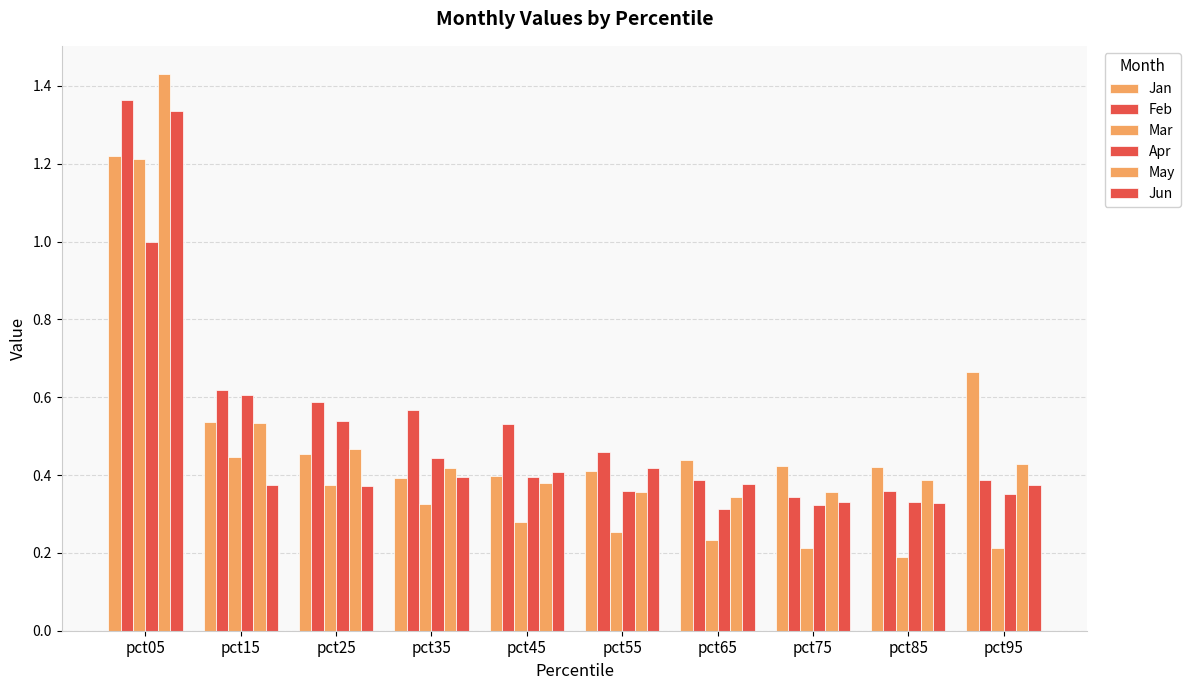

At which category is the sum across all series the highest?

pct05